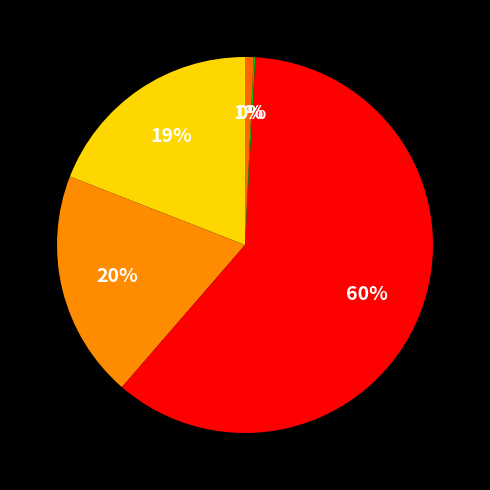

Rank the categories by value from lowest to highest.

Attempt 3, Attempt 1, Attempt 8, Attempt 7, Attempt 4